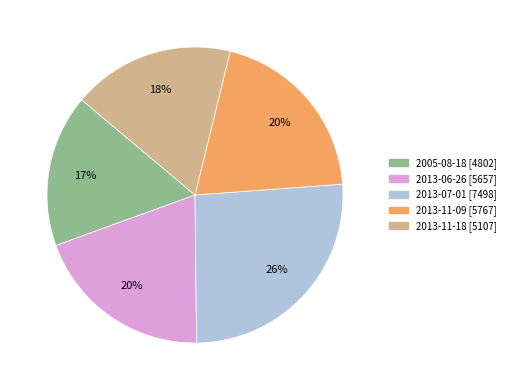

Does 2013-11-18 represent more than half of the total?

No